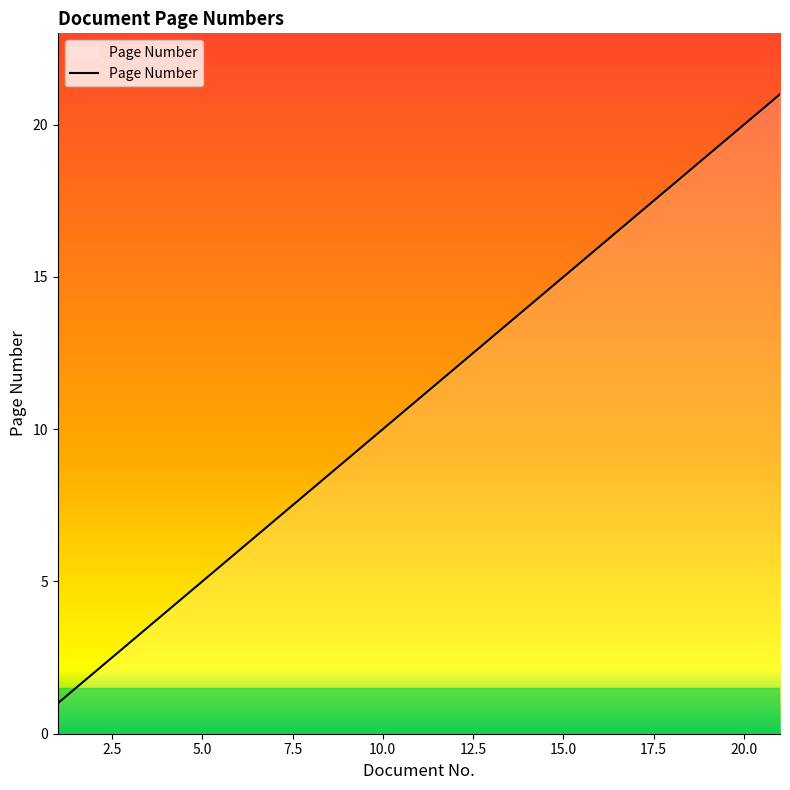

What is the difference between the maximum and minimum values?

20